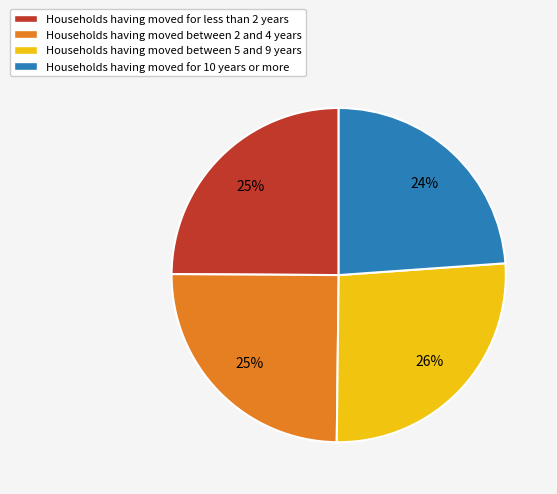

Does Households having moved for less than 2 years account for over 50% of the chart?

No